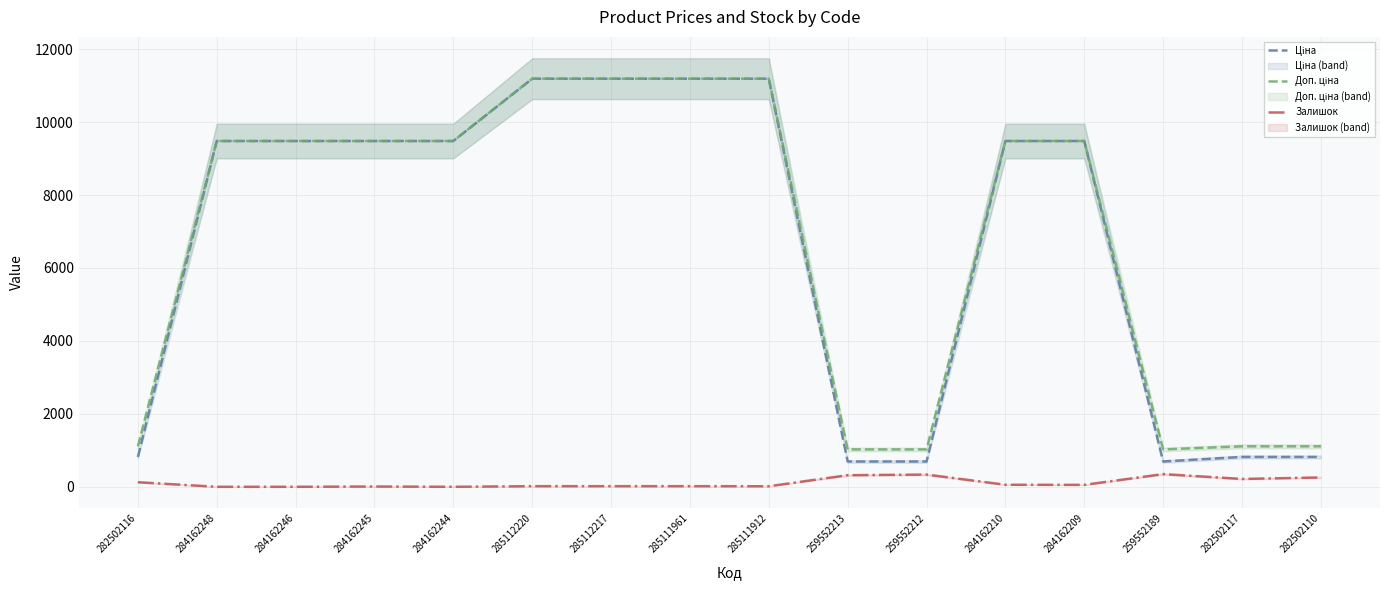

Does the chart display data point markers on the line(s)?

No